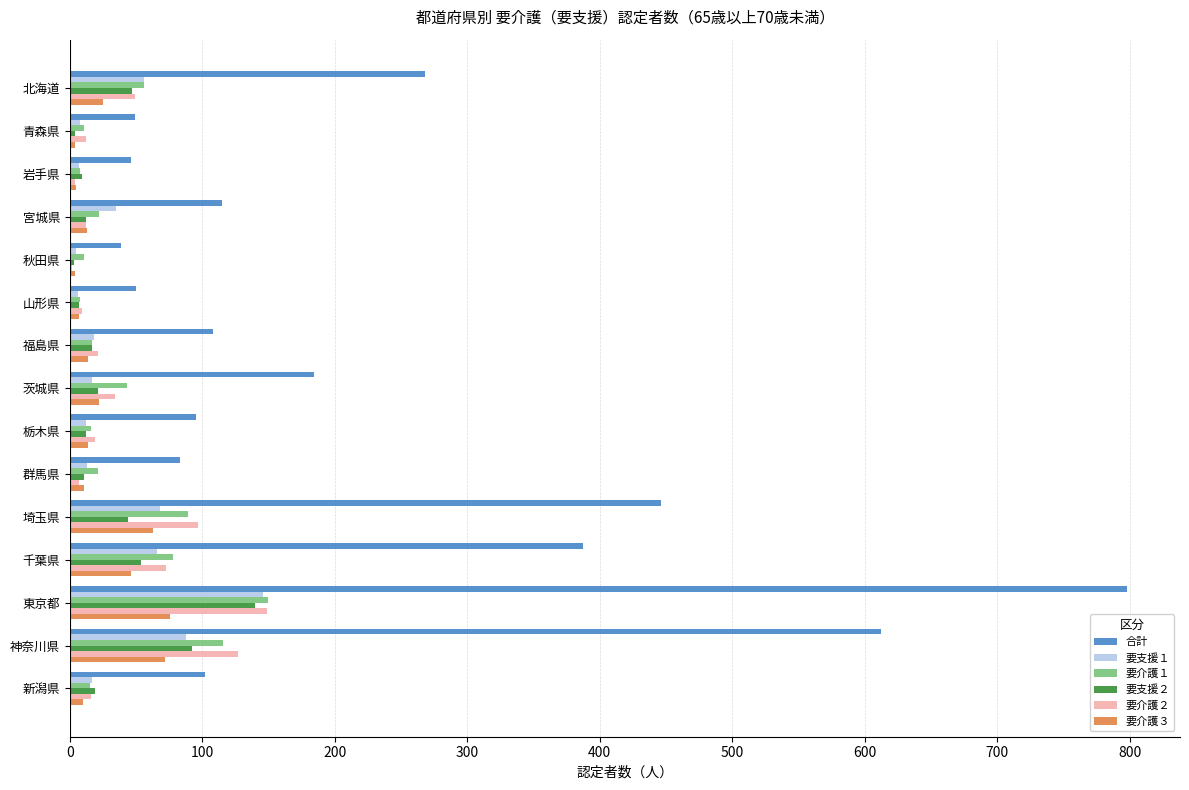

How many data points does each series have?

15